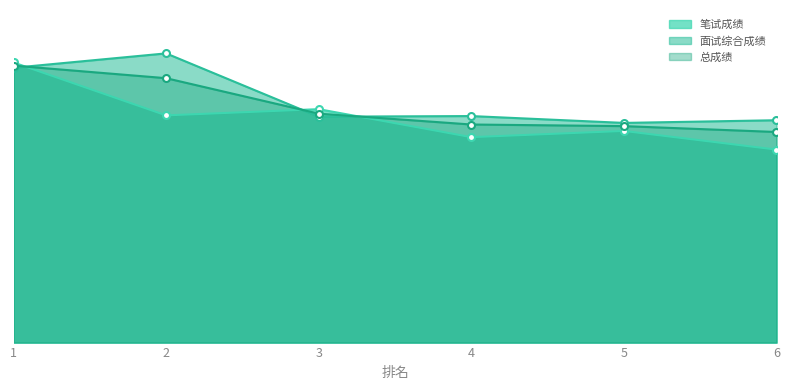

What is the sum of all 面试综合成绩 values?

468.6